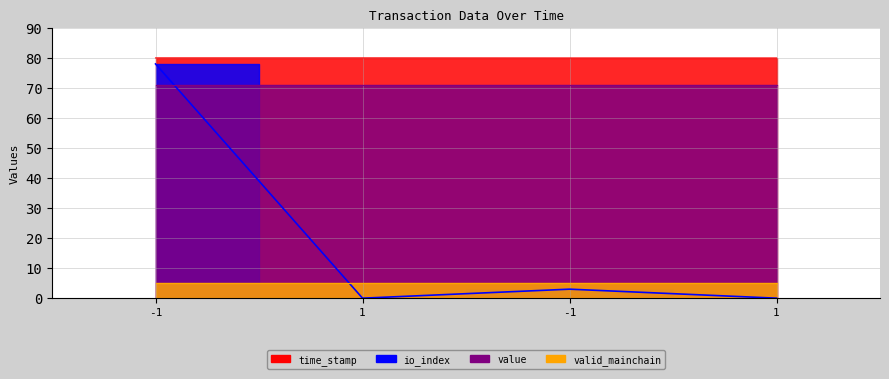

Which series has the largest total across all categories?

time_stamp